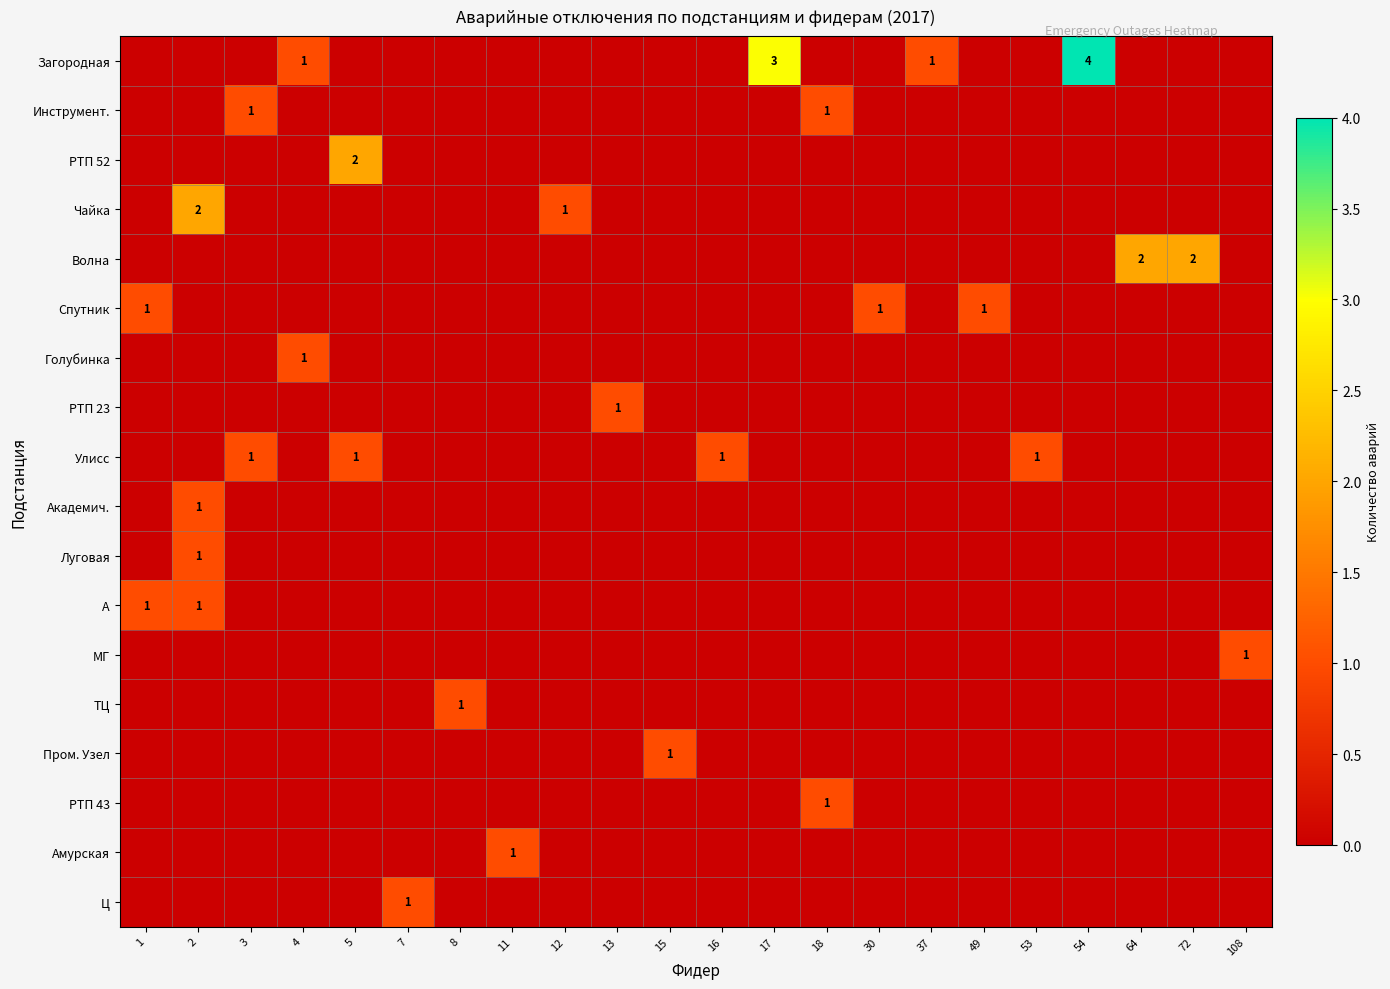

What is the total value across all series at 15?

1